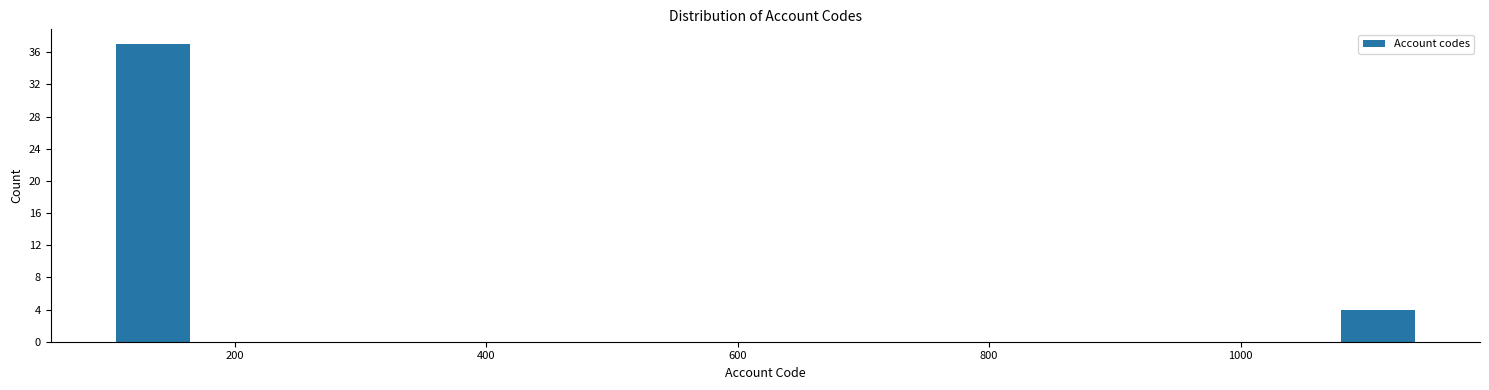

Around what value on the x-axis is the tallest bar? Give the approximate position of its centre, as read against the axis.

140